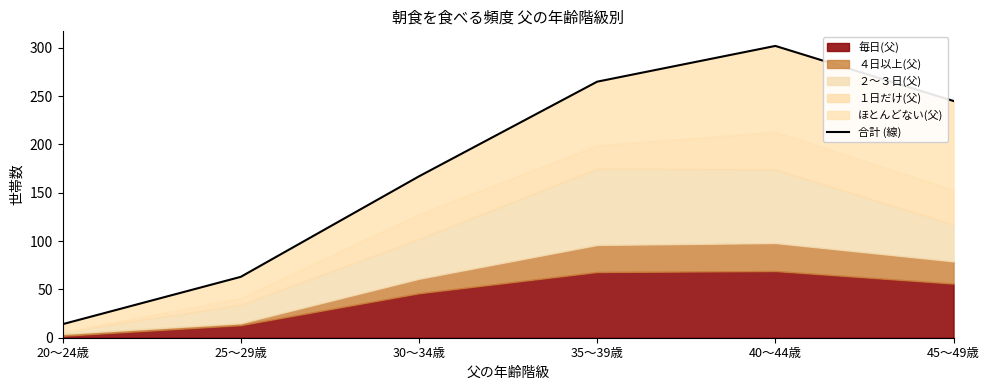

The chart shows a value of 14 at 20～24歳. True or false?

True